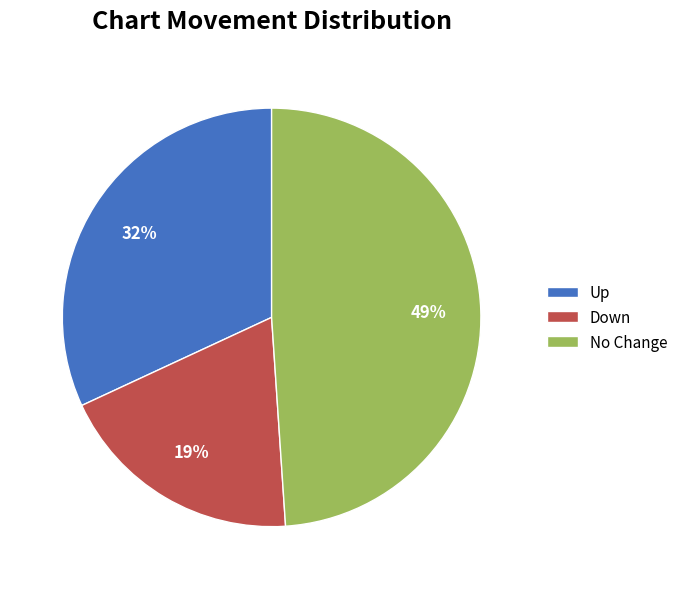

True or false: Up accounts for 20% of the total.

False